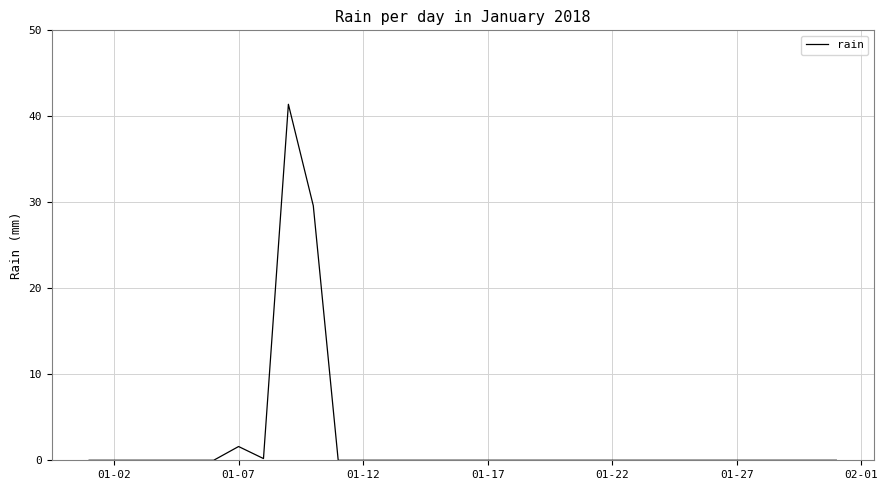

What is the greatest value displayed?

41.4